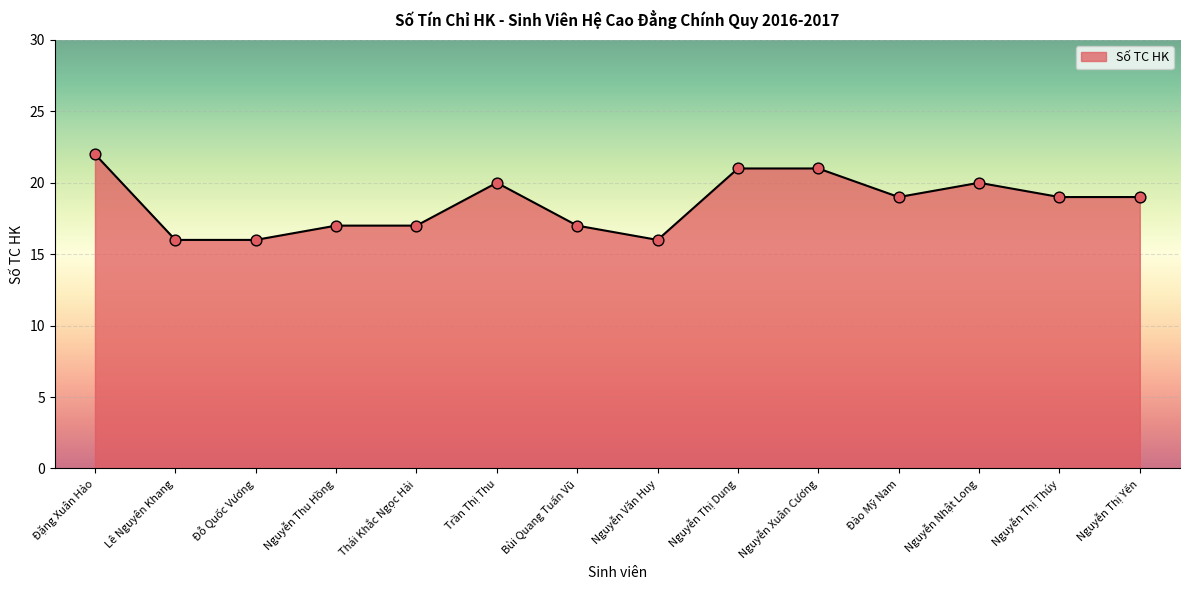

Between Nguyễn Xuân Cương and Đào Mỹ Nam, which is larger?

Nguyễn Xuân Cương